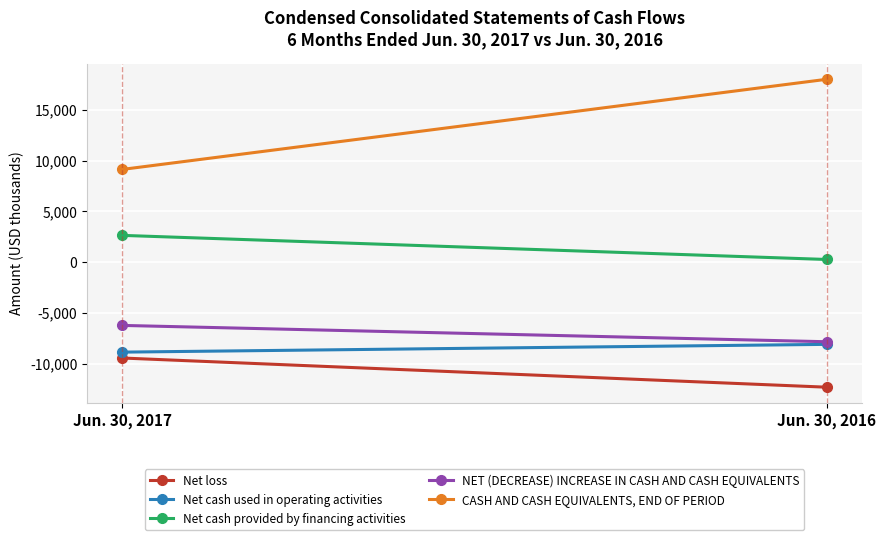

What is the sum of the Net cash provided by financing activities values at Jun. 30, 2017 and Jun. 30, 2016?

2887